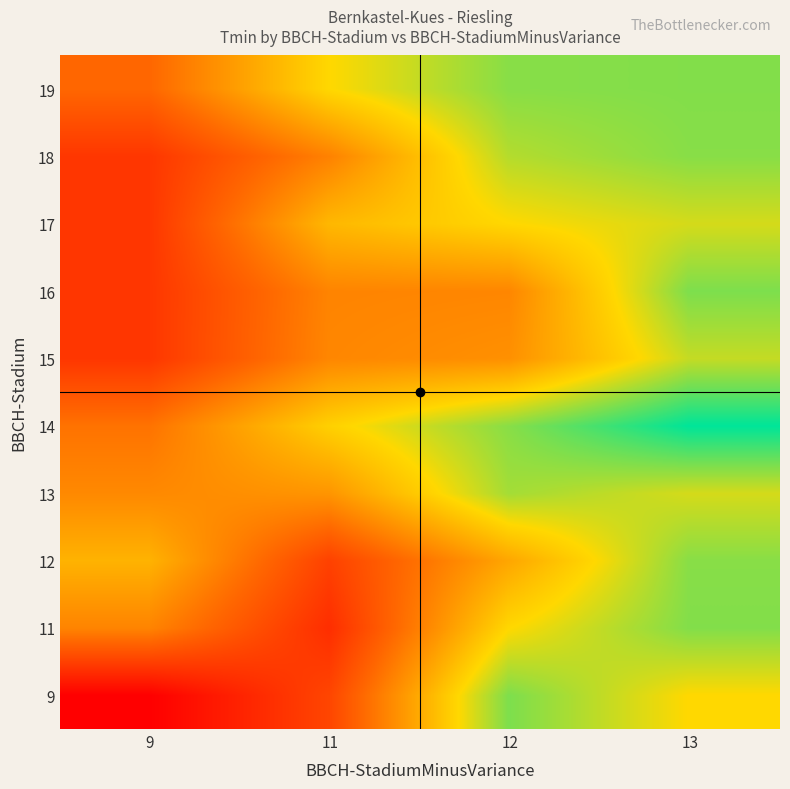

What is the greatest value displayed?

11.5